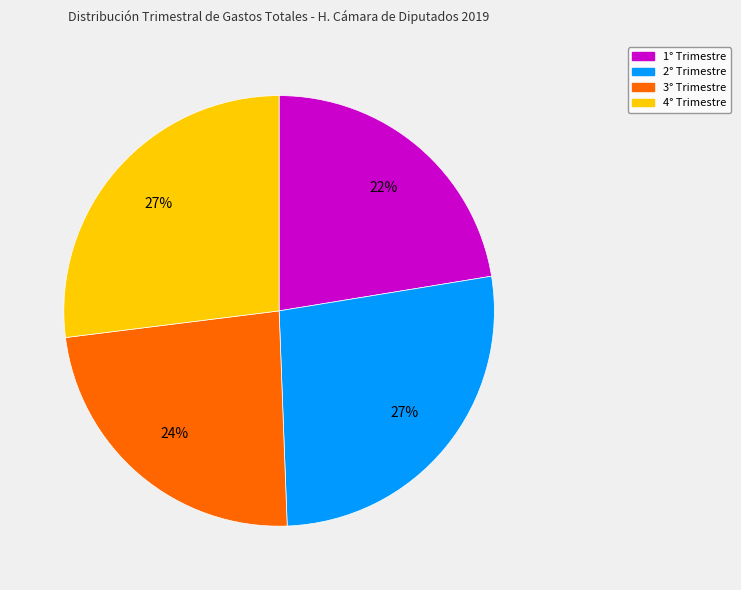

To the nearest percent, what is the average slice percentage?

25%